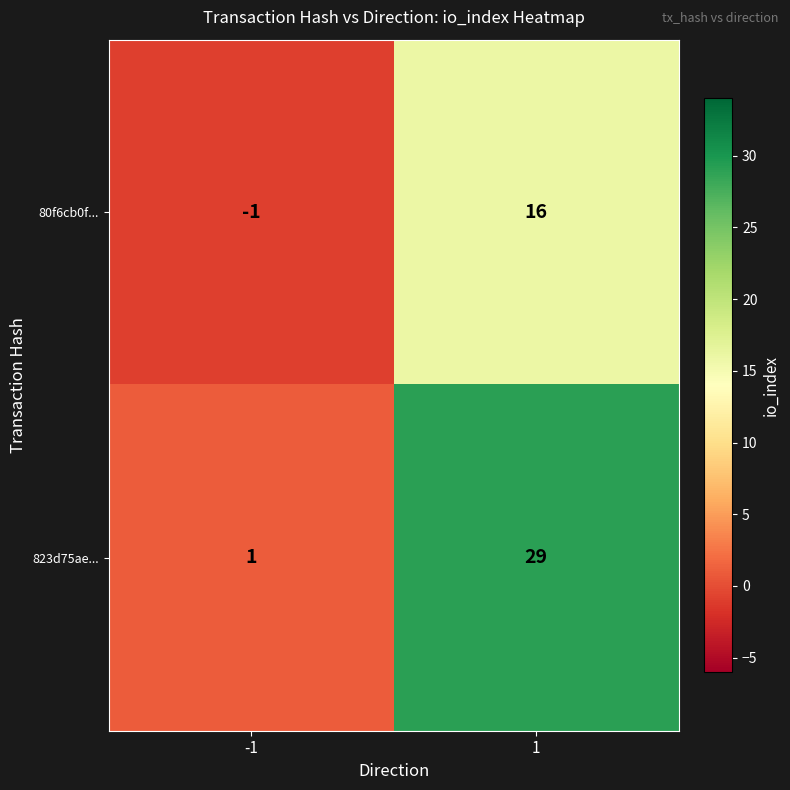

Which series has the largest range (max minus min)?

823d75ae...